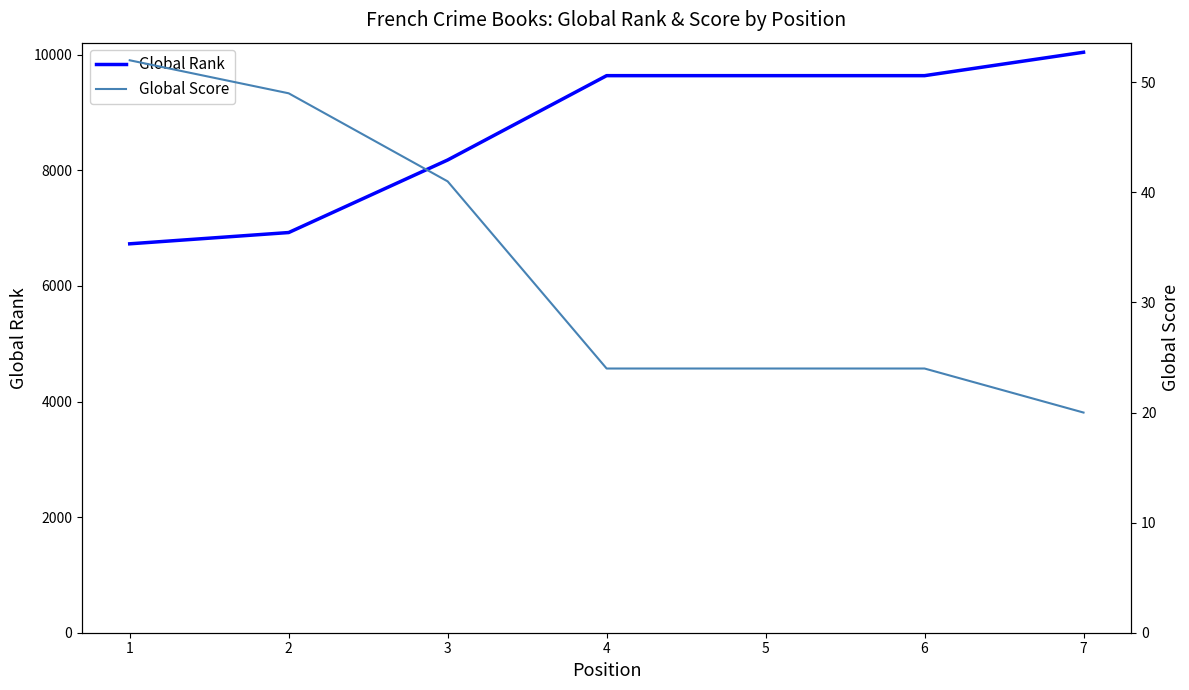

List the series in order of their overall mean, lowest first.

Global Score, Global Rank